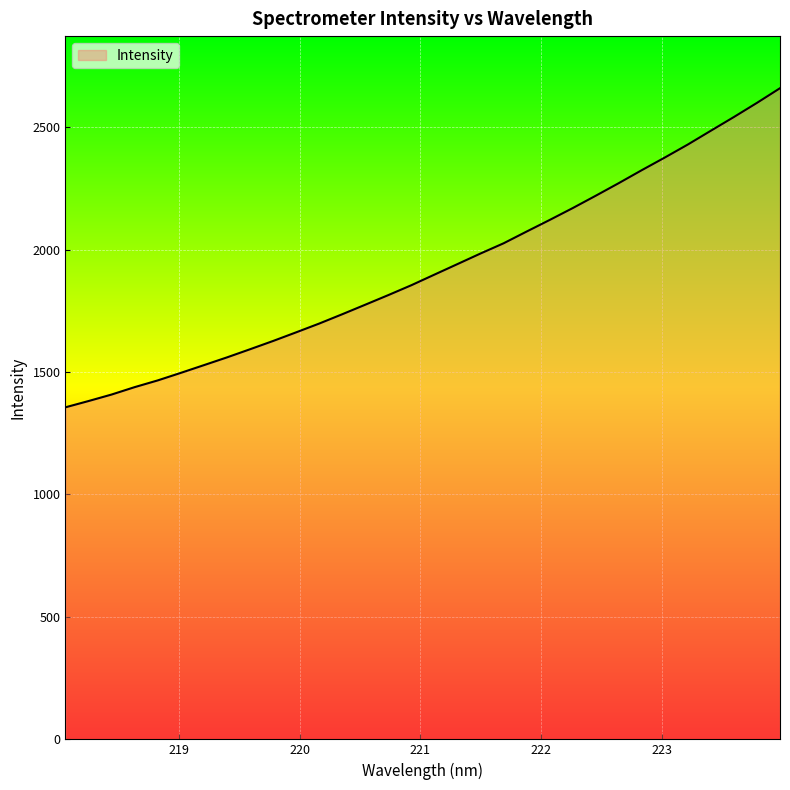

Reading left to right, what are all the values shown in this chart?

1356.0	1381.6	1408.1	1438.4	1465.9	1496.6	1528.1	1559.8	1593.1	1626.9	1662.2	1698.0	1736.1	1775.1	1814.4	1854.7	1898.0	1941.0	1984.2	2025.8	2073.8	2121.1	2169.6	2220.1	2271.6	2324.6	2376.2	2429.4	2485.7	2541.6	2599.3	2659.1